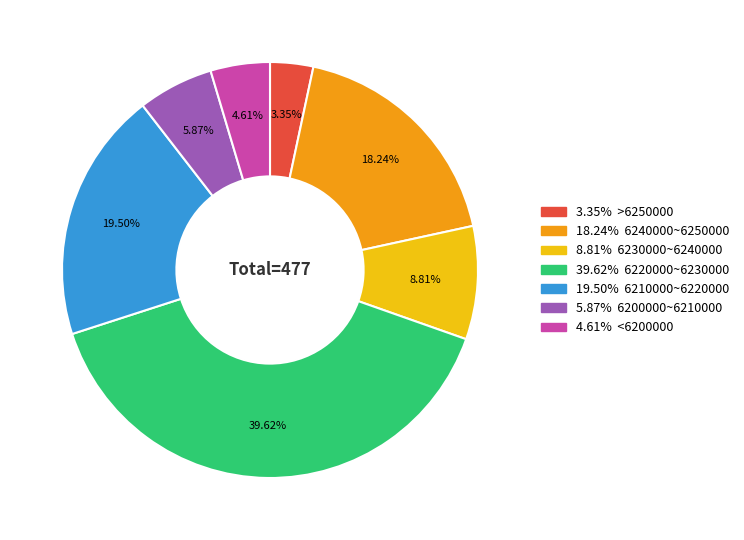

Is there a majority slice in this chart?

No